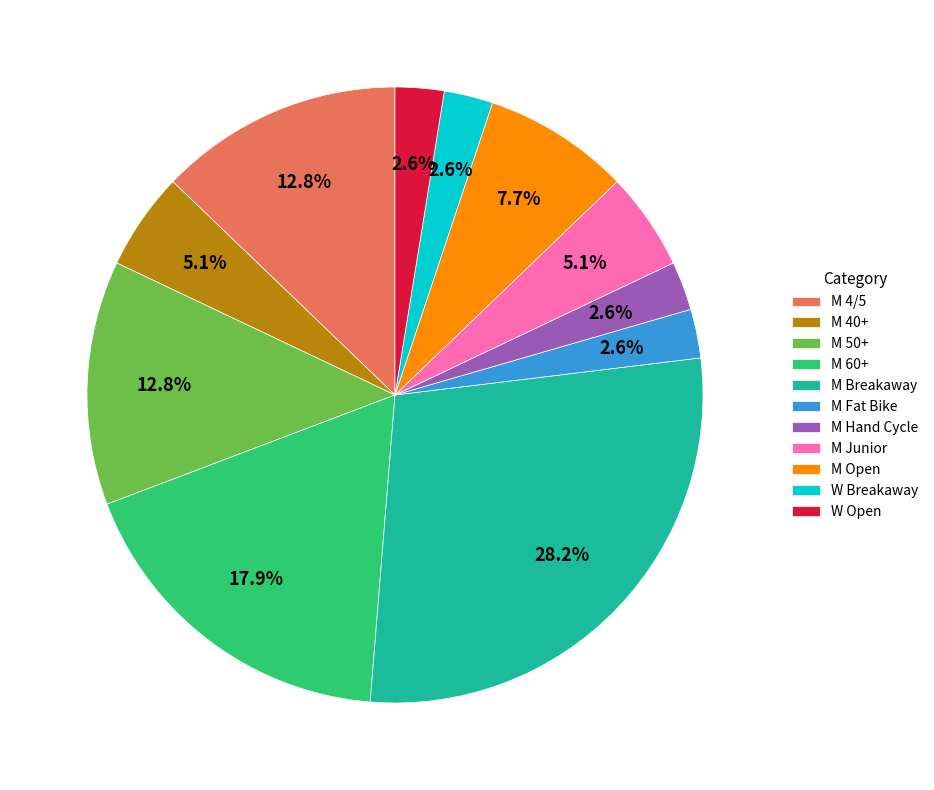

To the nearest percent, what is the difference between the largest and smallest slice percentages?

26%